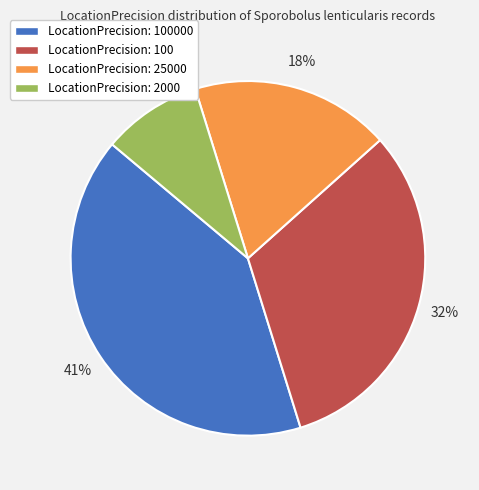

Is there a majority slice in this chart?

No